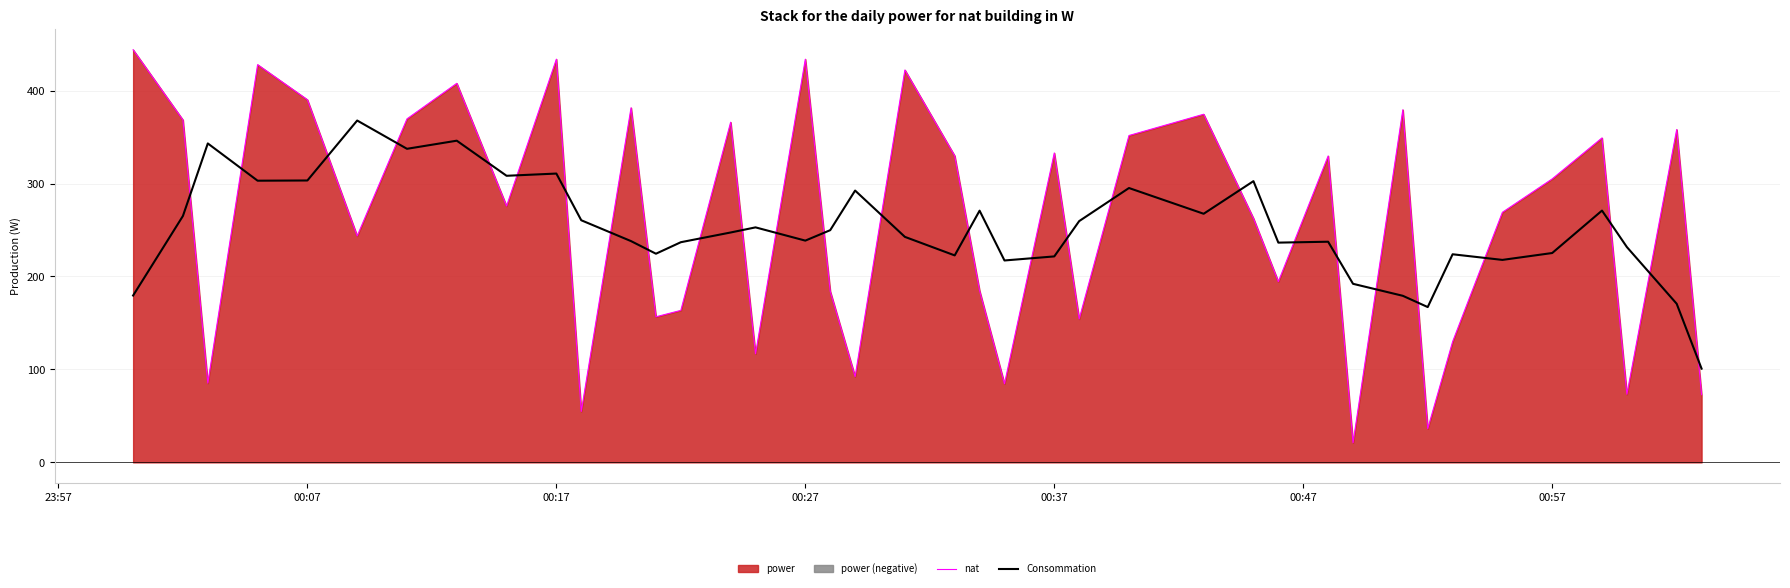

After their last crossing, which series has the higher values: nat or Consommation?

Consommation